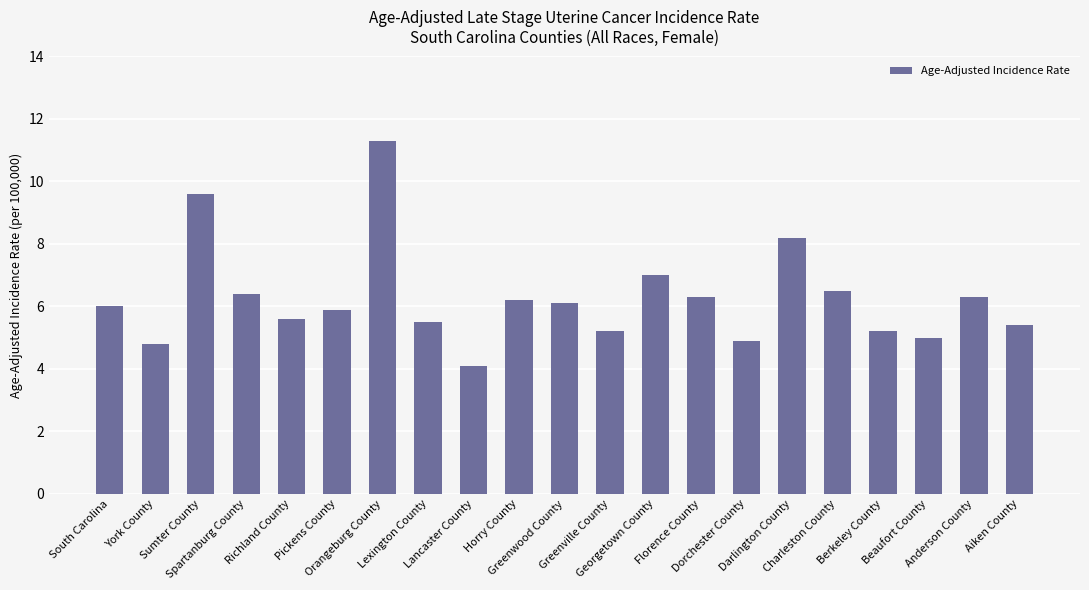

Approximately how many times larger is the value at Dorchester County compared to Lexington County?

0.9